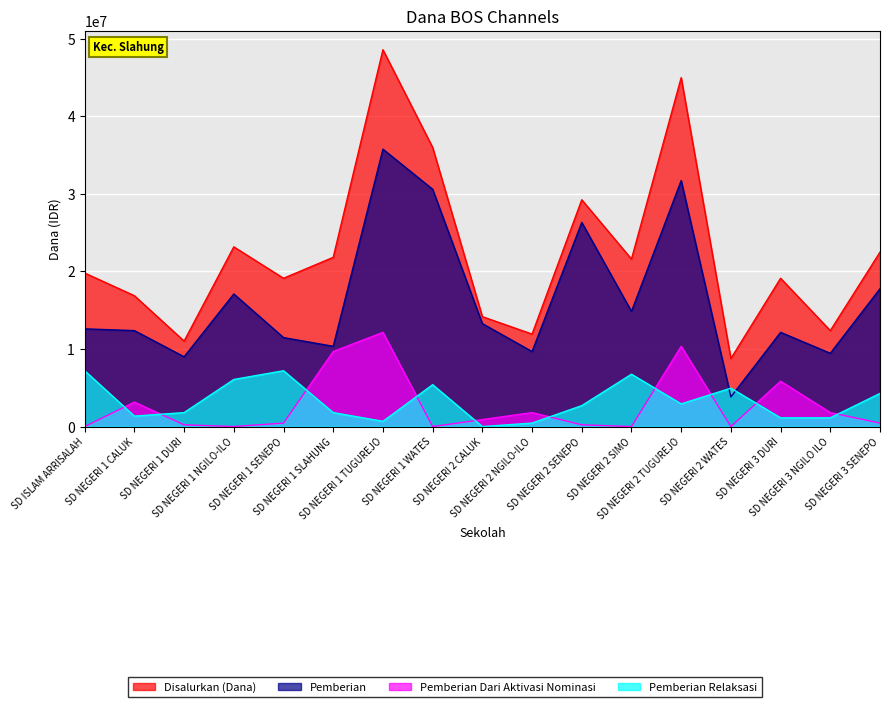

Which series changed the most between SD NEGERI 1 SENEPO and SD NEGERI 2 TUGUREJO?

Disalurkan (Dana)